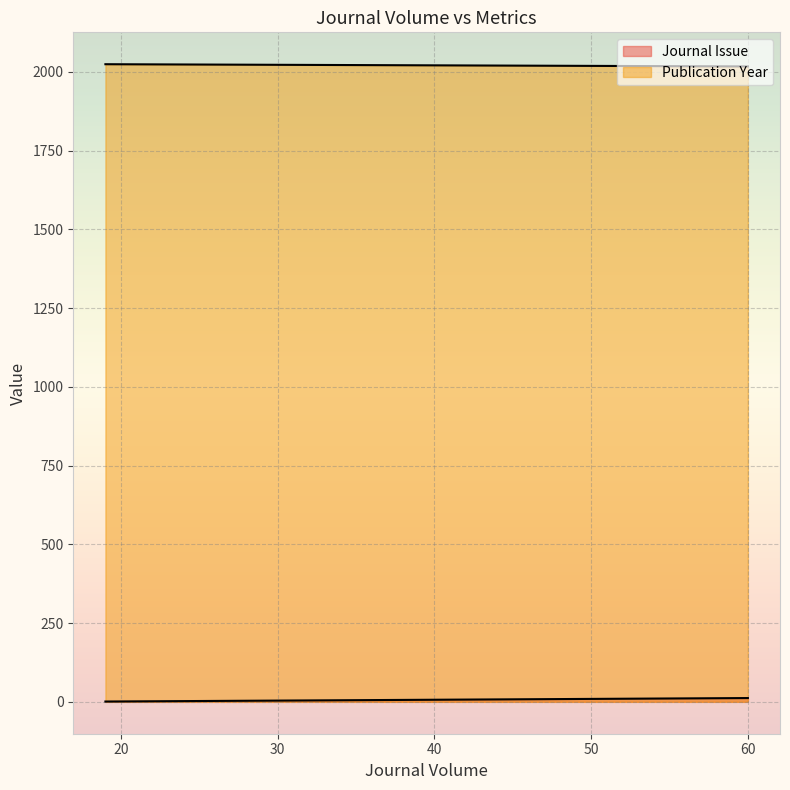

What are all the series names shown in the legend?

Journal Issue, Publication Year